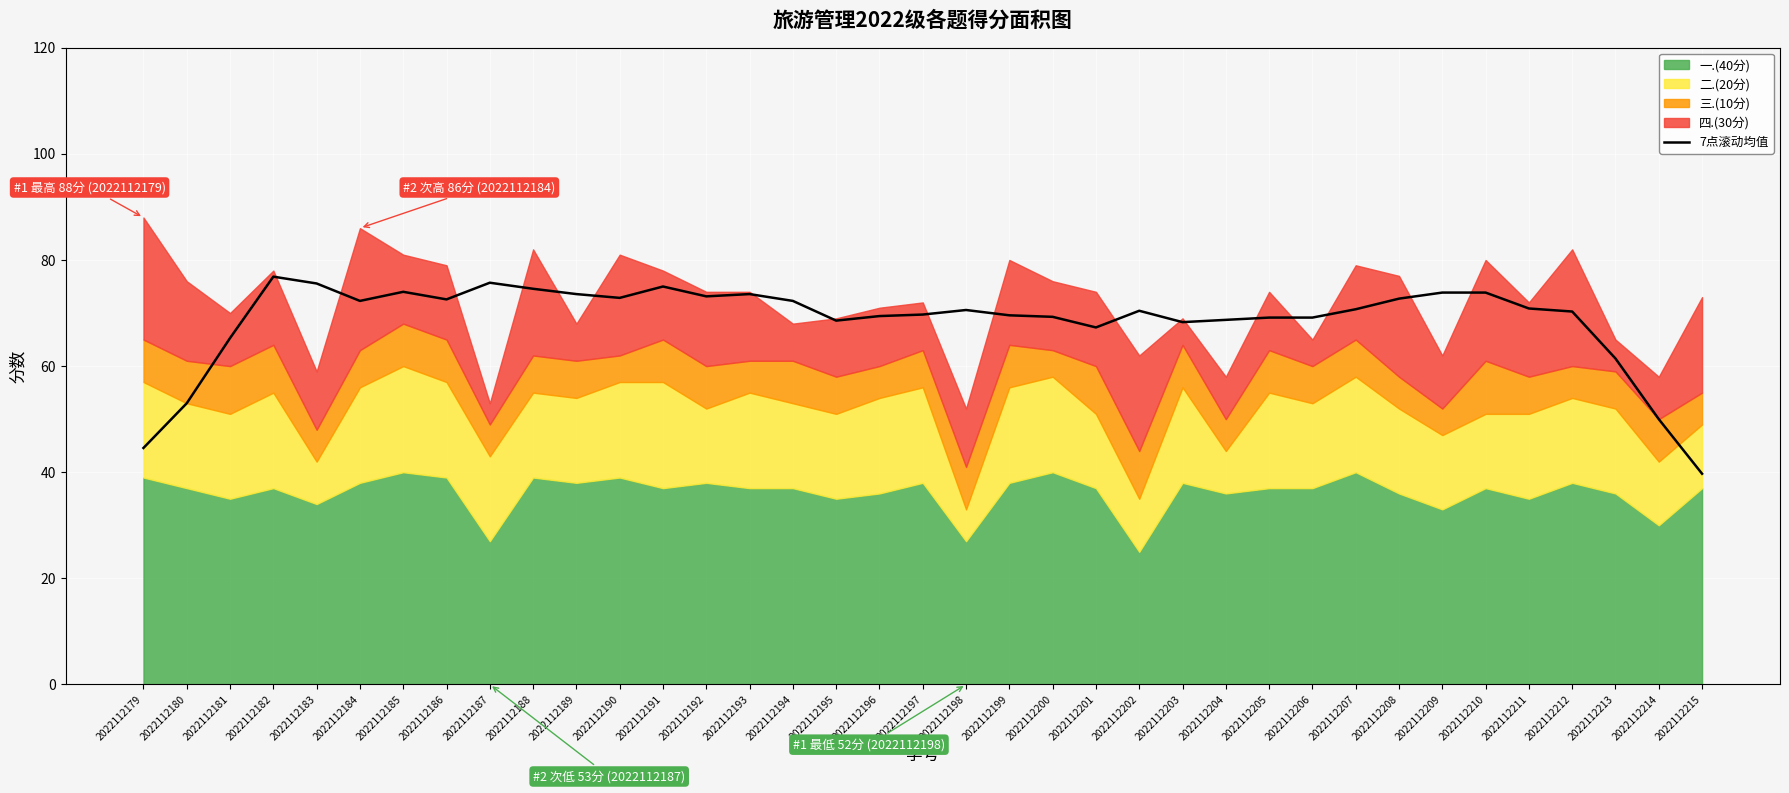

At which label is the value closest to 58?

2022112213